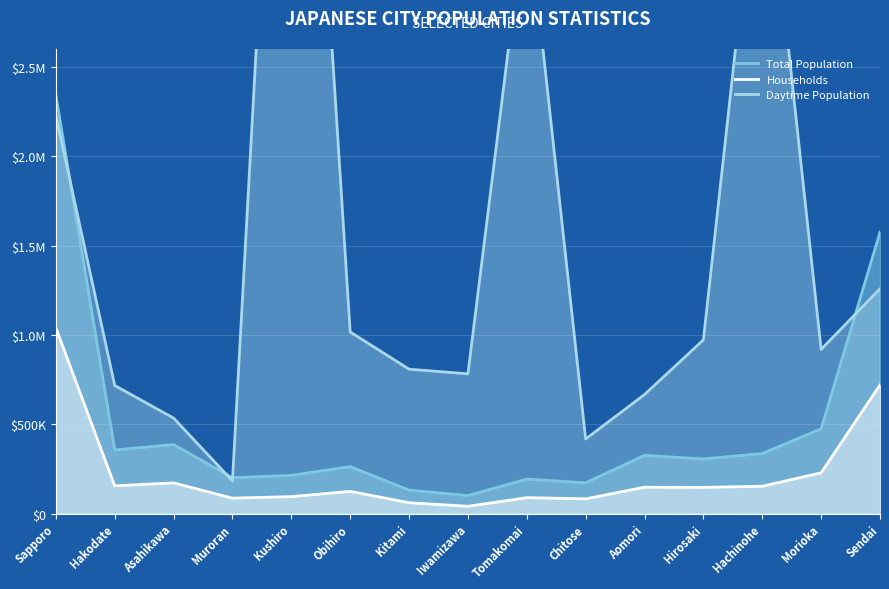

Which series has the largest total across all categories?

Daytime Population